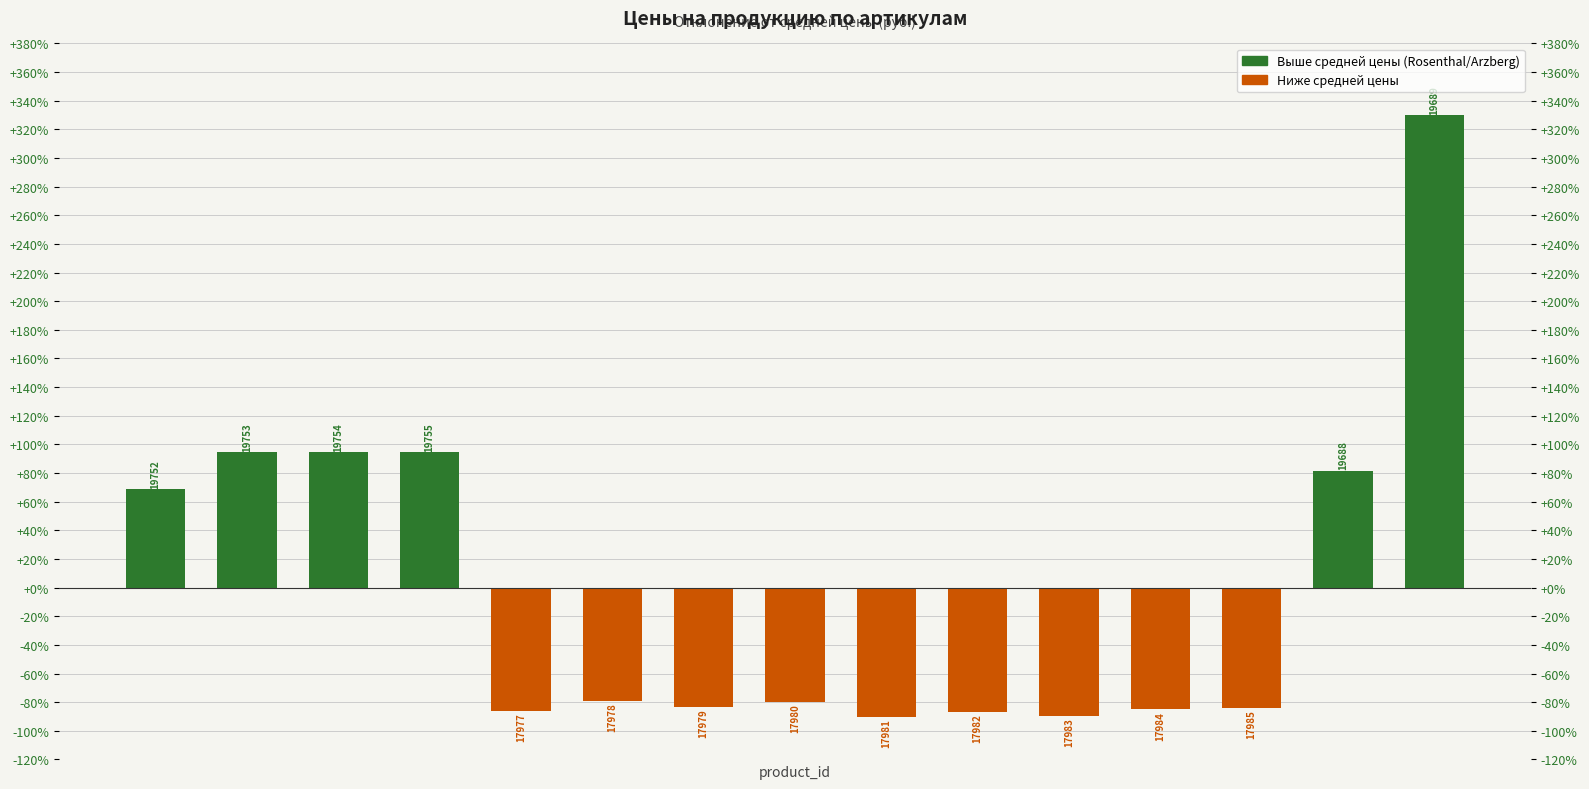

Rank the series by their average value, from lowest to highest.

Ниже средней цены, Выше средней цены